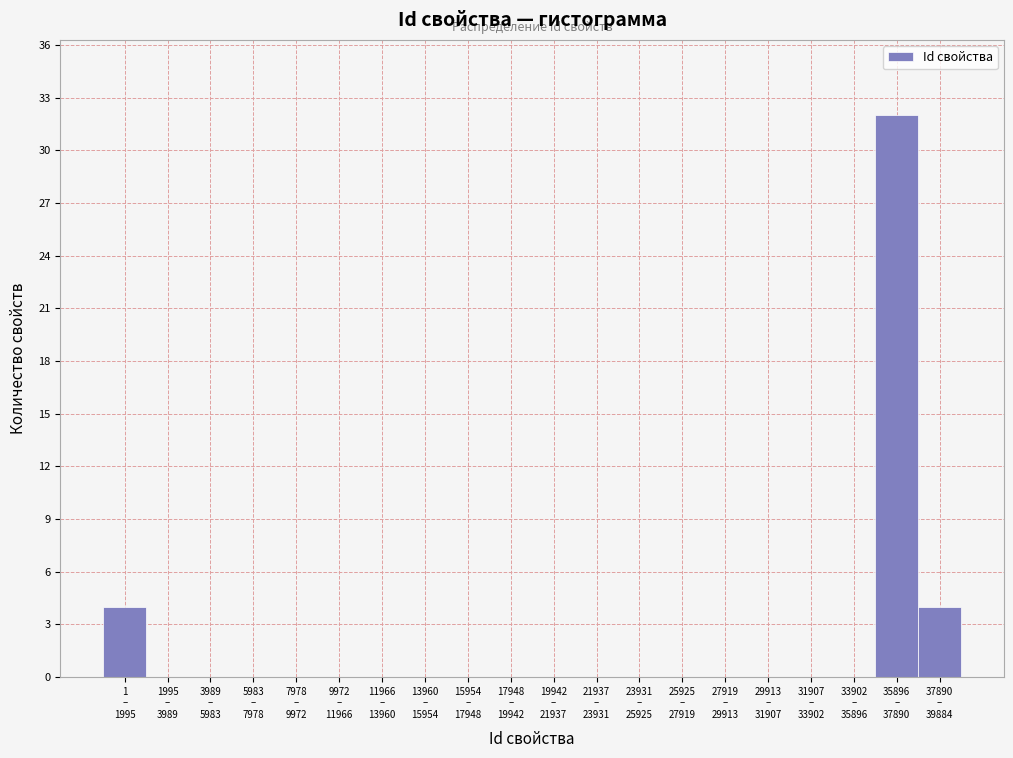

What is the sum of all values?

40